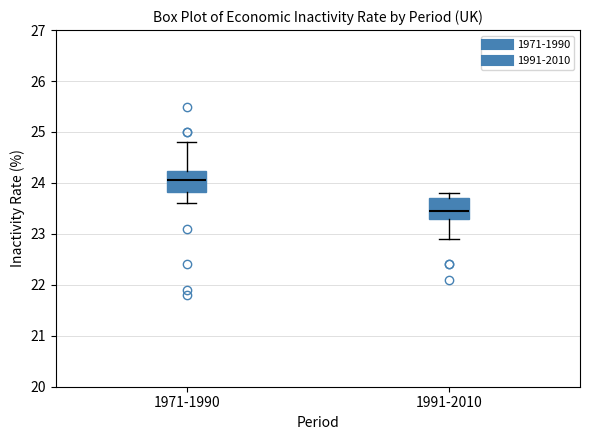

Which box's median line is the lowest?

1991-2010